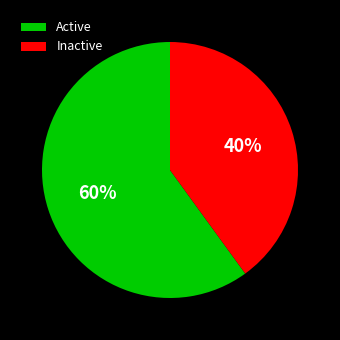

Which has a higher value, Inactive or Active?

Active